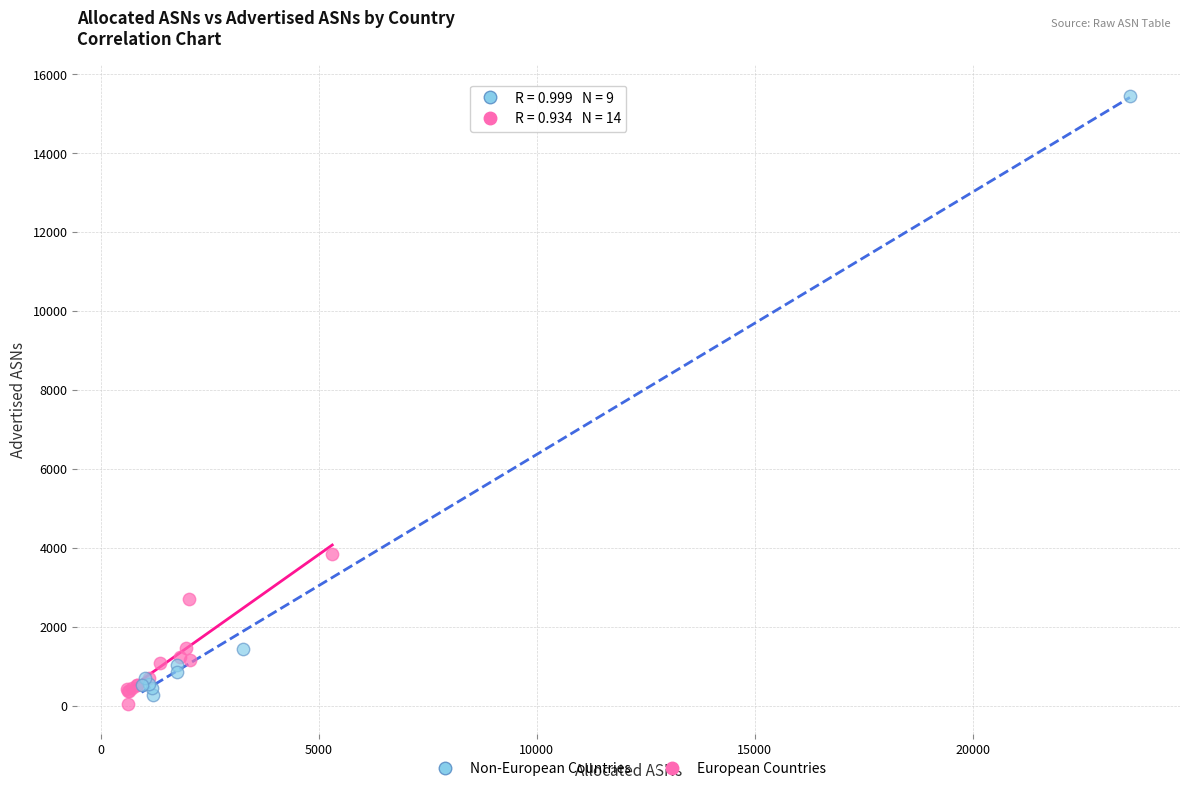

Which series has the largest Y range (max minus min)?

Non-European Countries